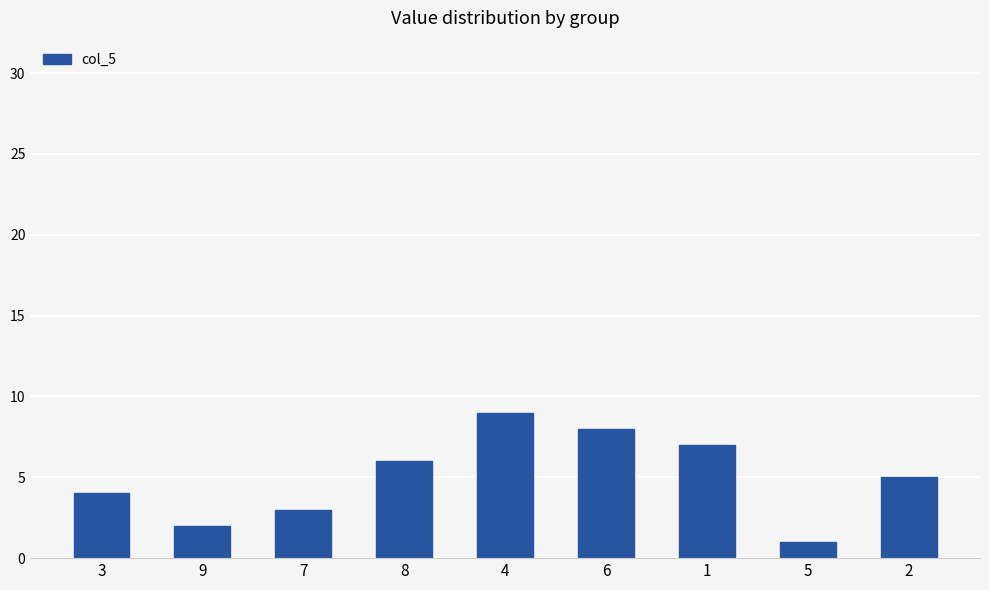

Reading left to right, extract all data points from this chart.

3=4	9=2	7=3	8=6	4=9	6=8	1=7	5=1	2=5